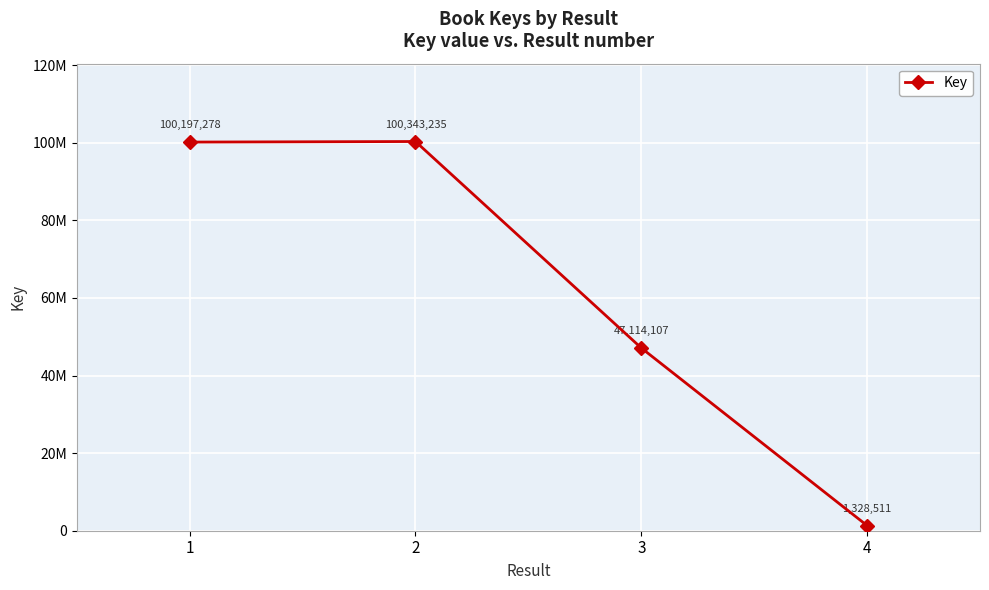

Count the number of categories in the chart.

4